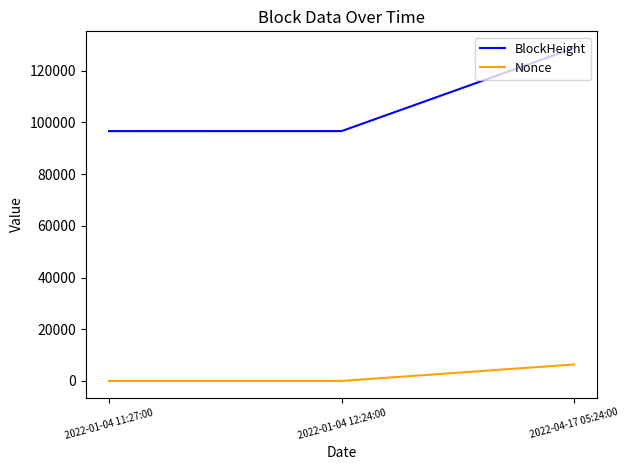

How many lines are shown in the chart?

2